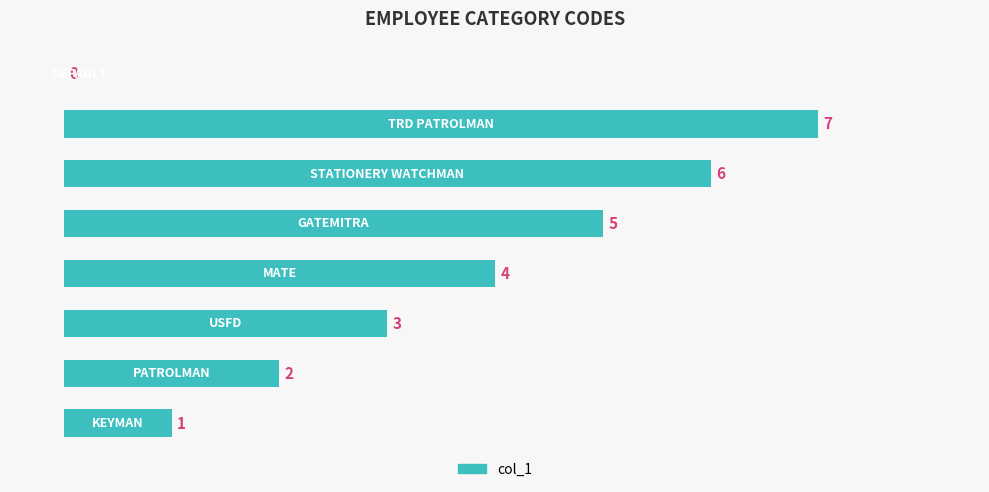

What is the sum of all values?

28